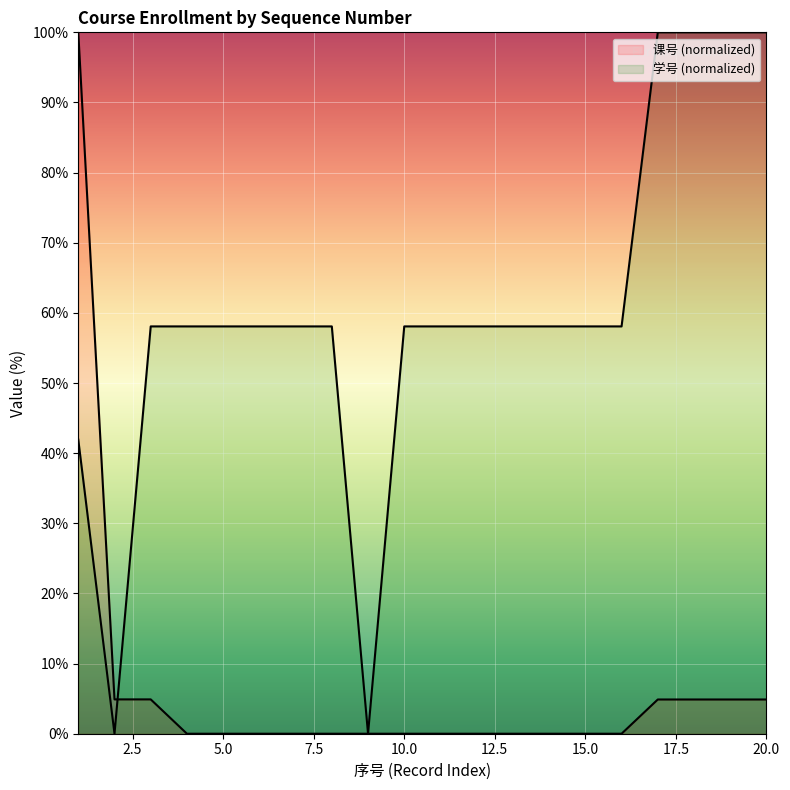

Which series changed the most between 7 and 16?

学号 (normalized)